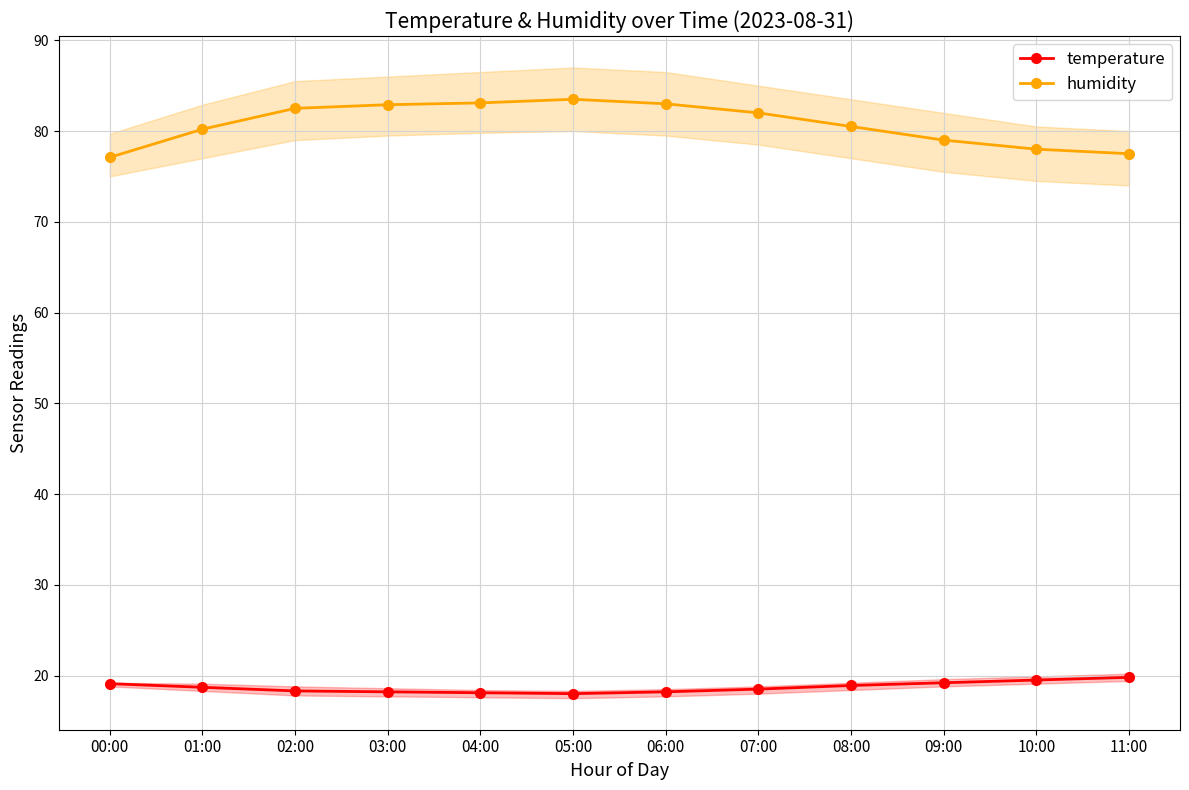

What is the spread (max minus min) of values at 07:00?

63.5